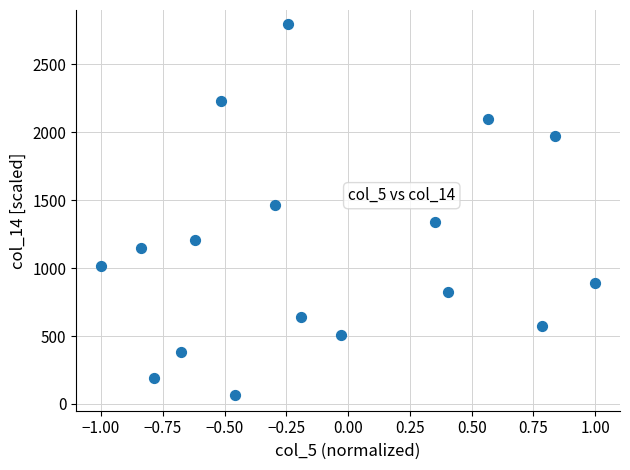

What Y value in the scatter plot is closest to 1431?

1463.6